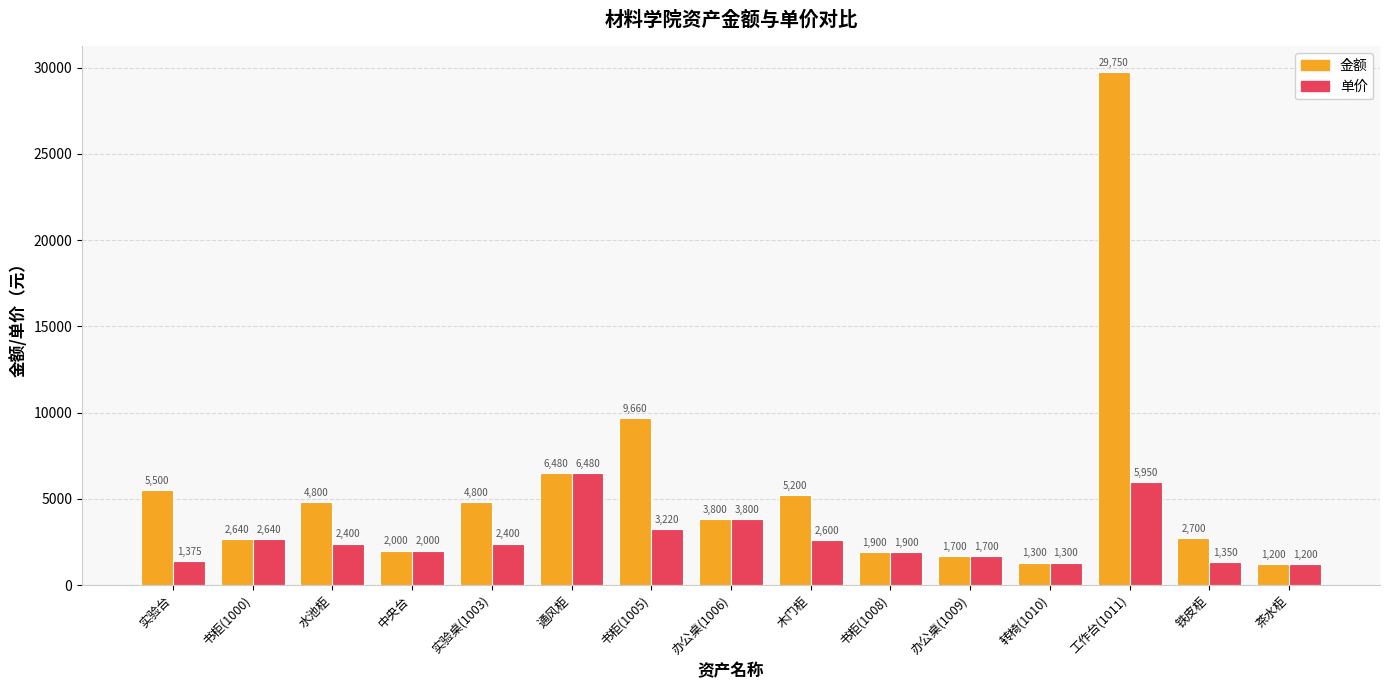

How many categories are shown in the chart?

15